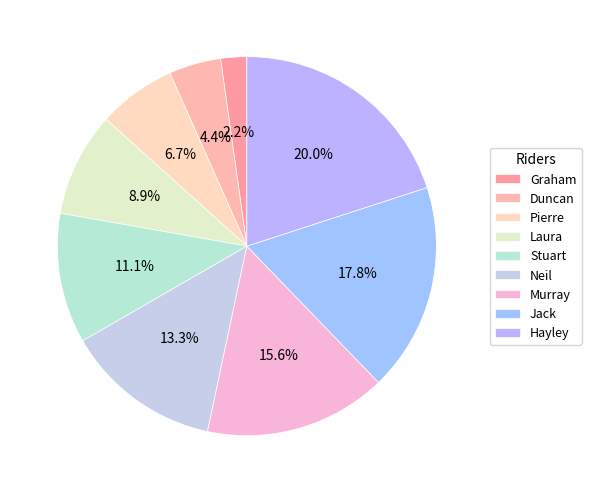

To the nearest percent, what is the average slice percentage?

11%